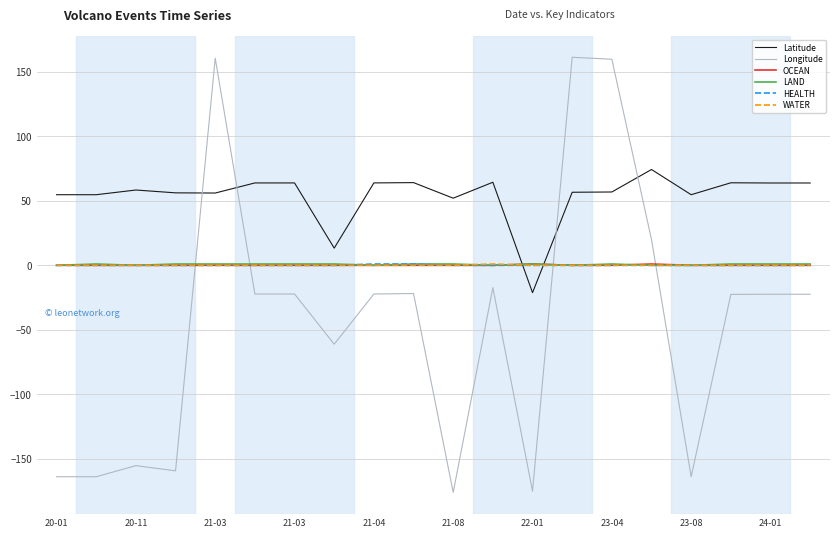

Which series ends up on top after the final intersection of Latitude and HEALTH?

Latitude